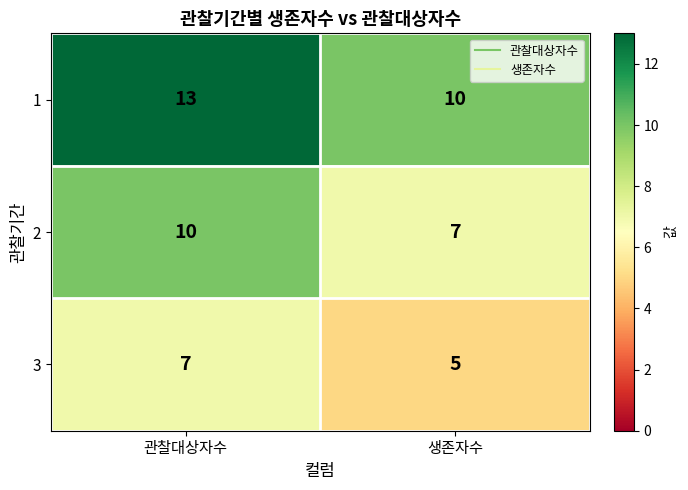

What is the maximum value for 1?

13